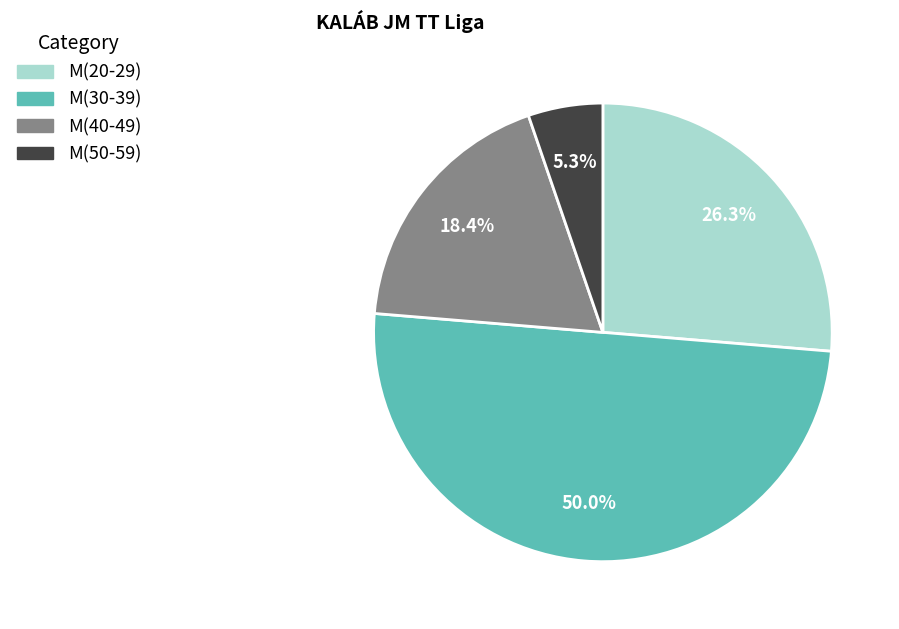

Which has a higher value, M(50-59) or M(40-49)?

M(40-49)